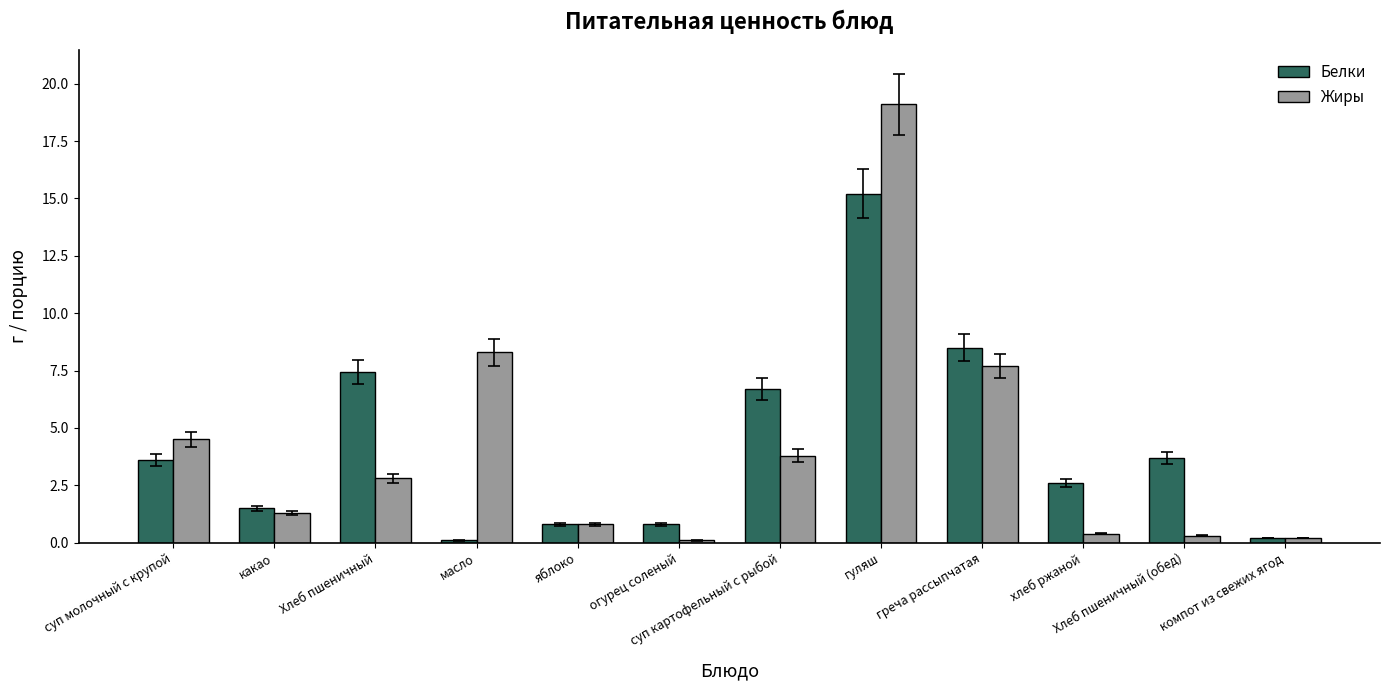

Which series has the widest spread of values?

Жиры